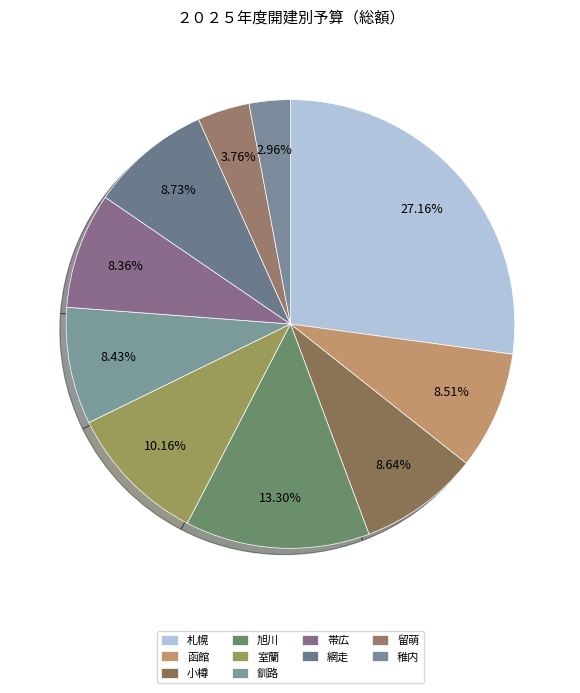

Does any single category account for the majority?

No